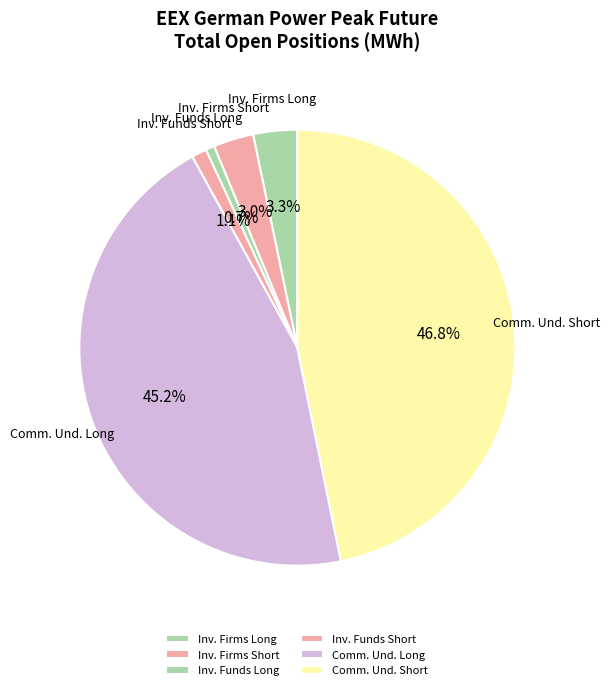

Is there any slice that represents more than half of the pie?

No